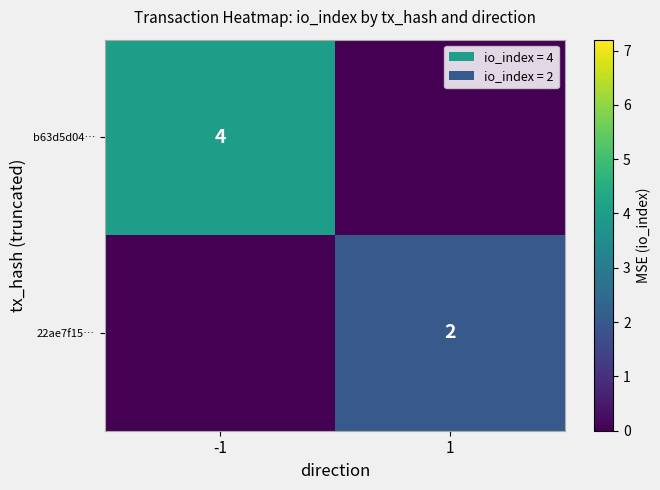

Is the value of b63d5d04… at -1 greater than the value of 22ae7f15… at 1?

Yes